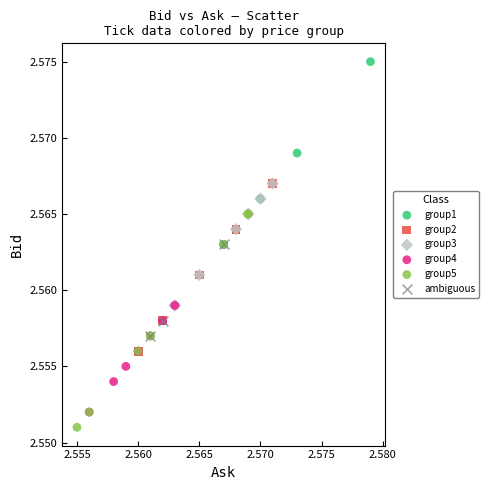

Which series contains the highest Y value?

group1